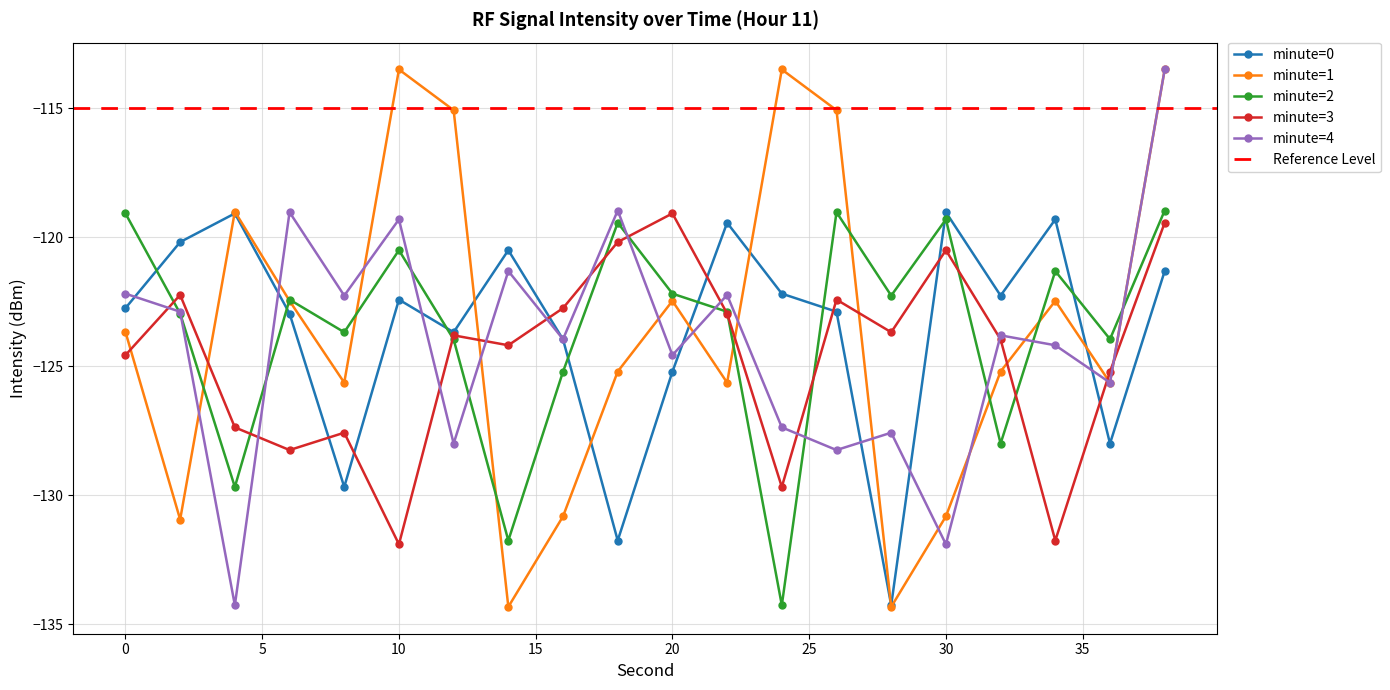

Where do minute=0 and minute=3 first cross each other?

6 and 8